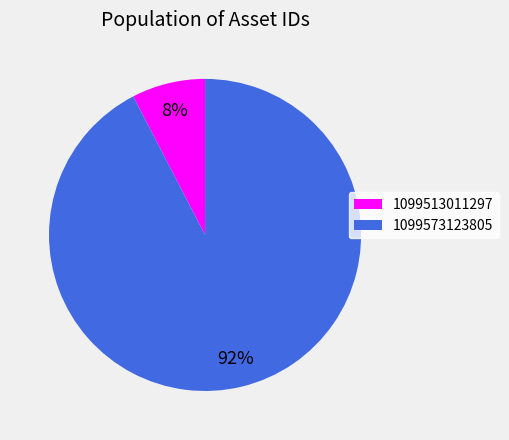

To the nearest percent, what portion does 1099513011297 represent?

8%